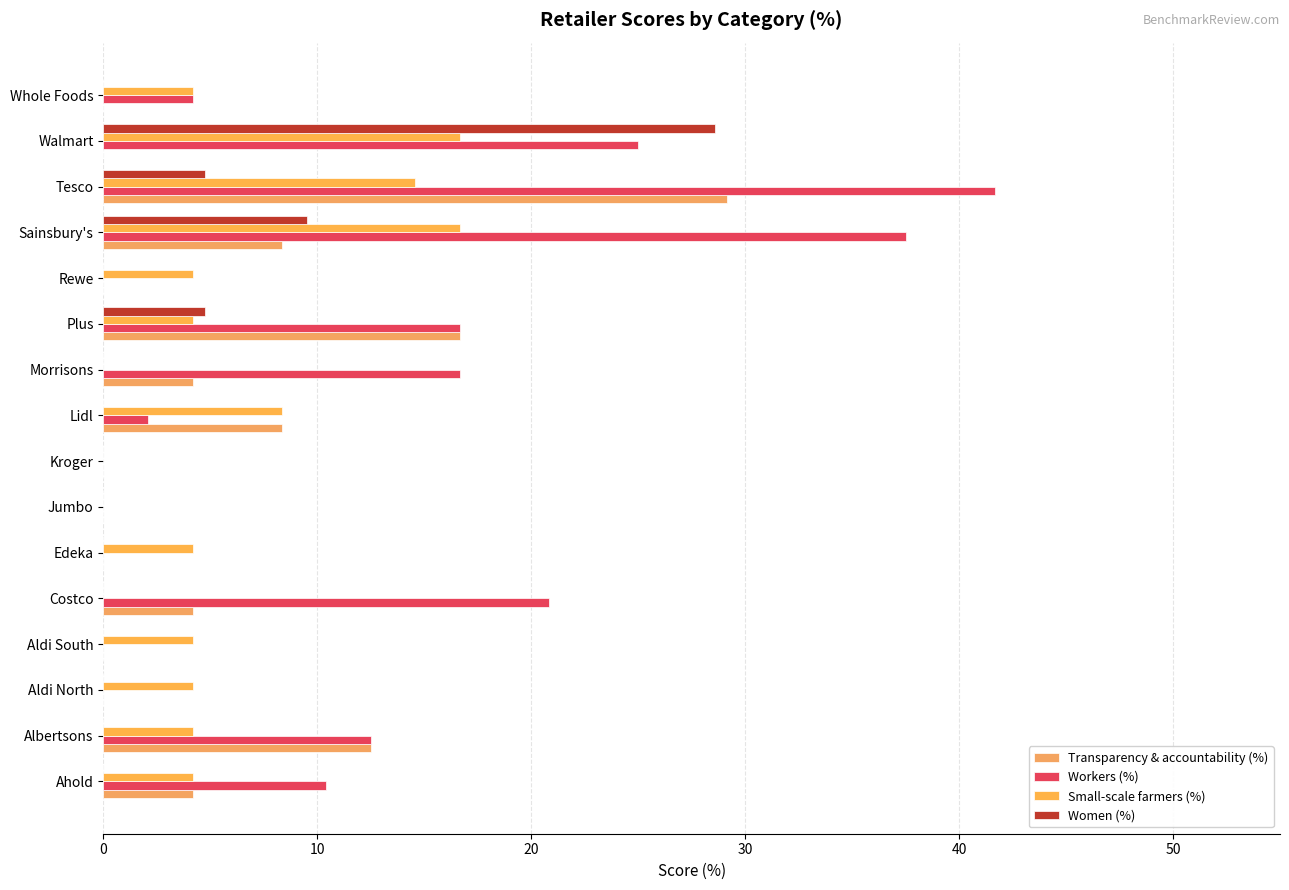

Which series has the largest range (max minus min)?

Workers (%)